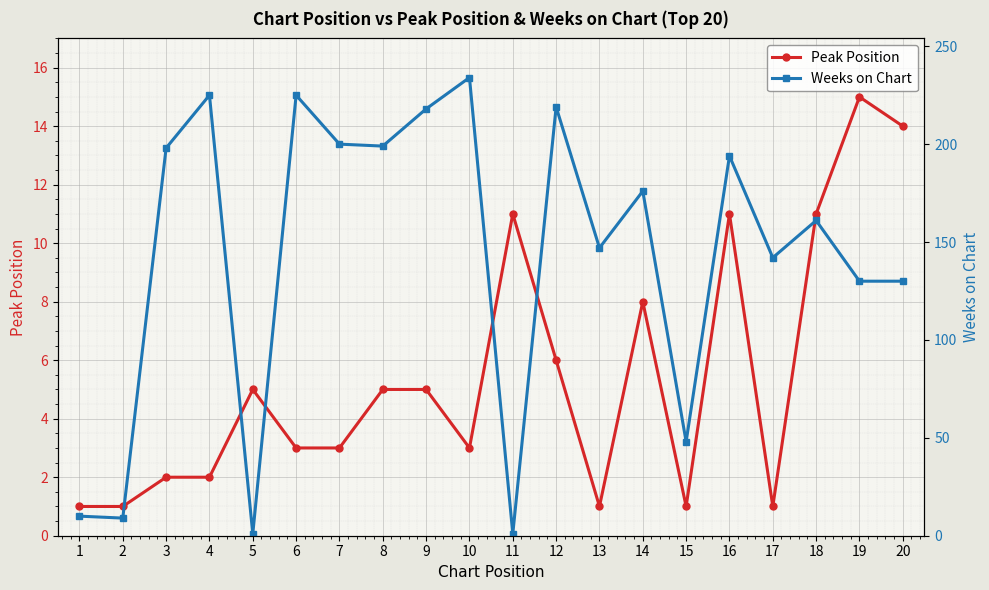

How many times do Peak Position and Weeks on Chart cross each other?

4